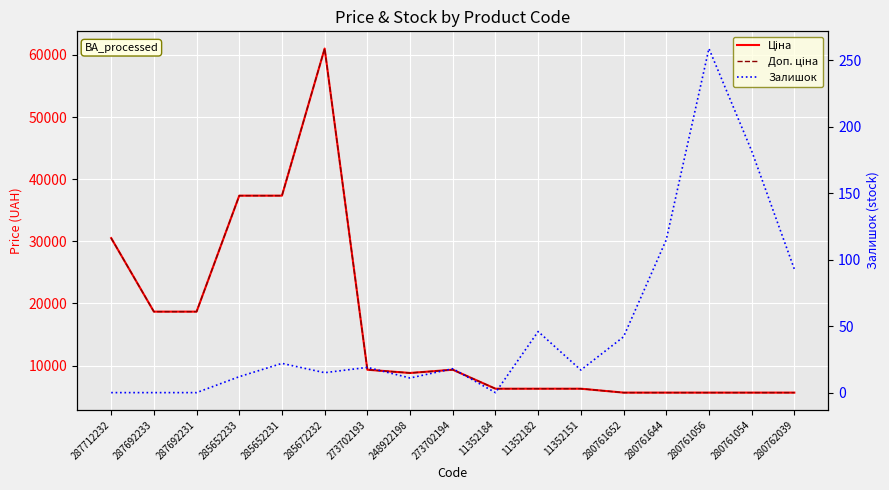

What are all the series names shown in the legend?

Ціна, Доп. ціна, Залишок